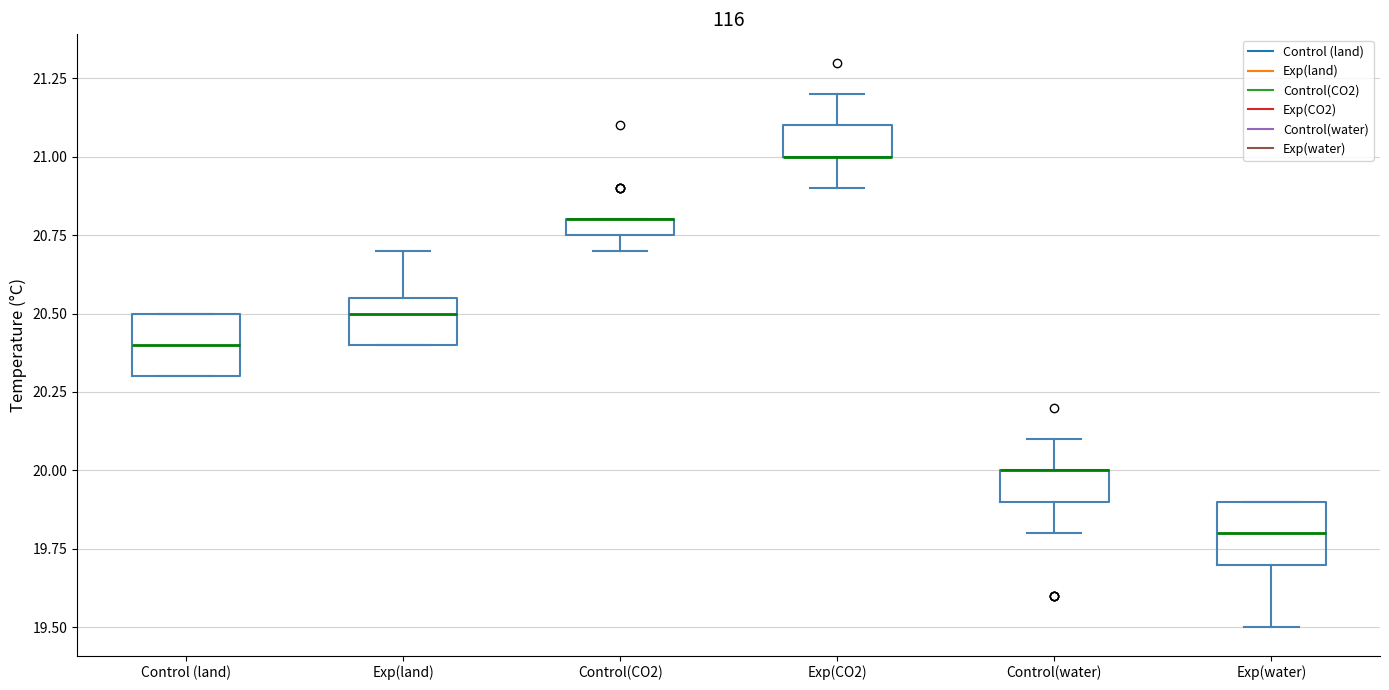

Where does the upper whisker of the box for Control(water) end on the y-axis? The values are not printed on the chart, so give them approximately, as read against the axis.

20.10